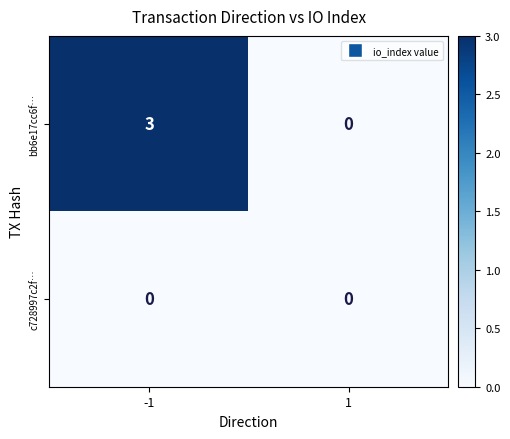

Is it true that c728997c2f… equals 0 at 1?

True